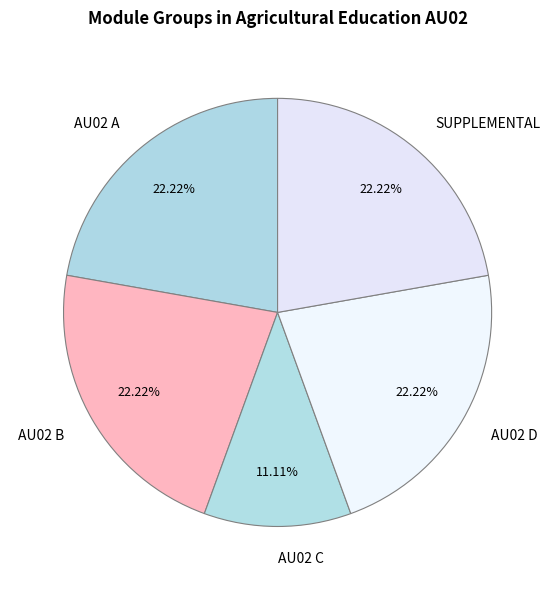

What is the smallest slice in the pie chart?

AU02 C